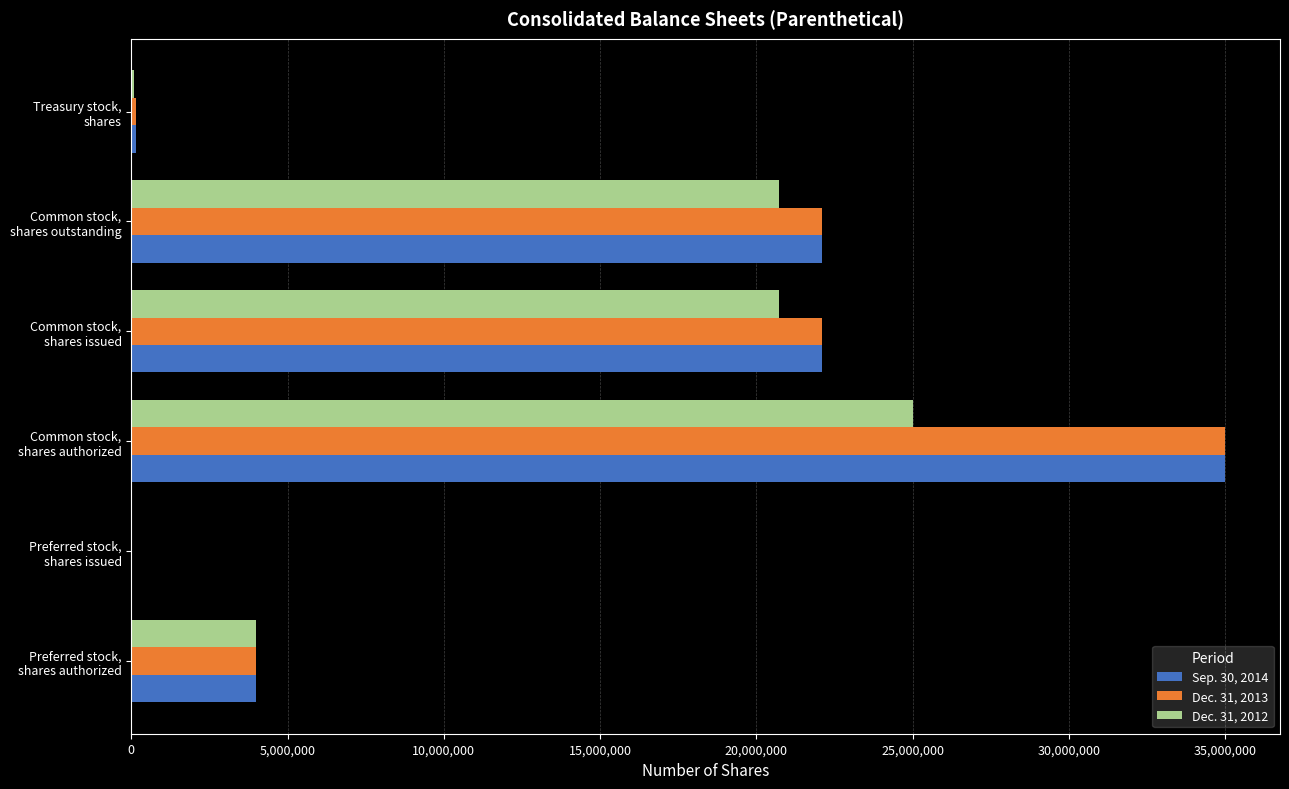

What is the maximum value shown in the chart?

35000000